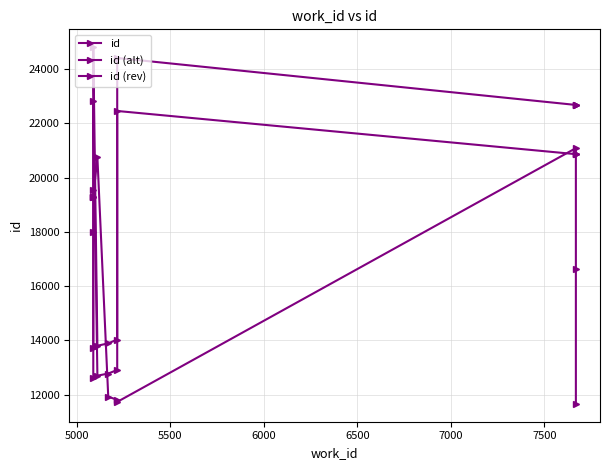

Reading left to right, what are all the values shown in this chart?

id: 13720.0	19550.0	24813.0	13806.0	13893.0	14035.0	24414.0	22683.0	22687.0	22690.0
id (alt): 12622.4	17986.0	22828.0	12701.5	12781.6	12912.2	22460.9	20868.4	20872.0	20874.8
id (rev): 11662.0	16617.5	21091.0	11735.1	11809.0	11929.8	20751.9	19280.5	19284.0	19286.5